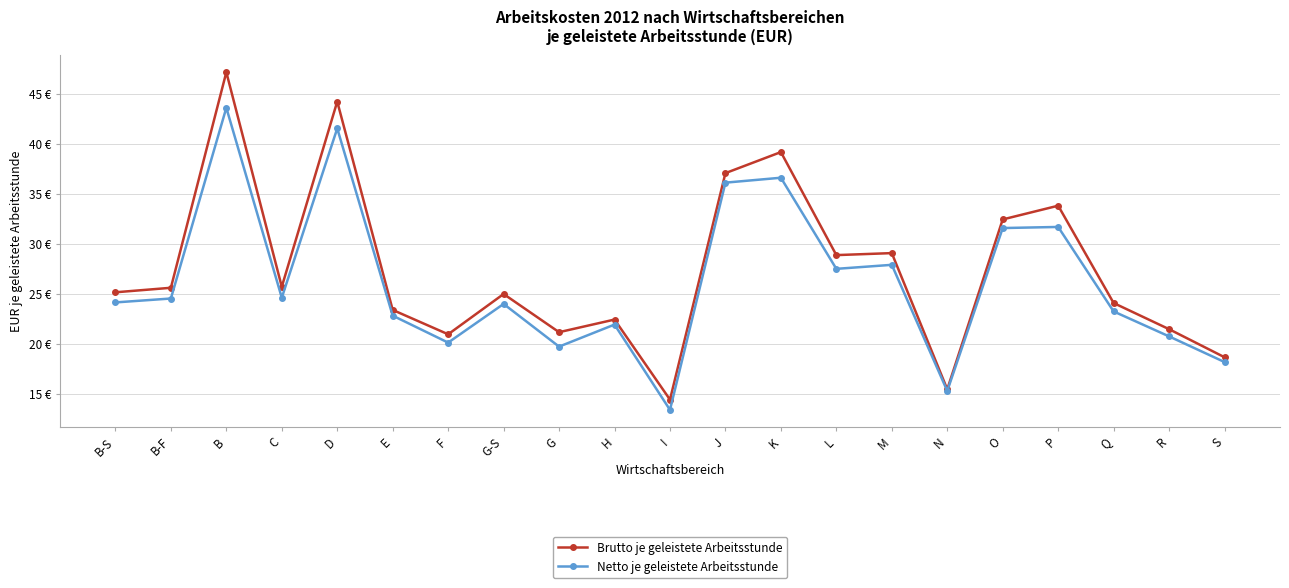

Does the chart have visible grid lines?

Yes